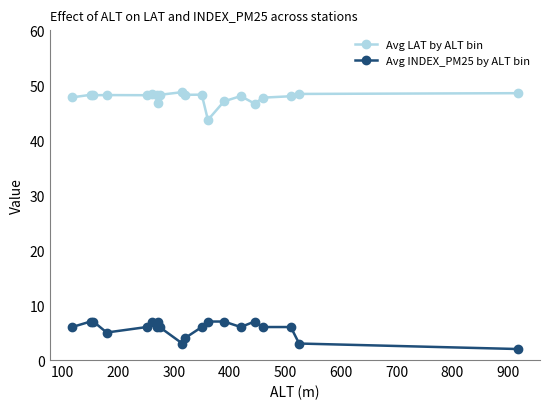

What is the greatest value displayed?

48.7